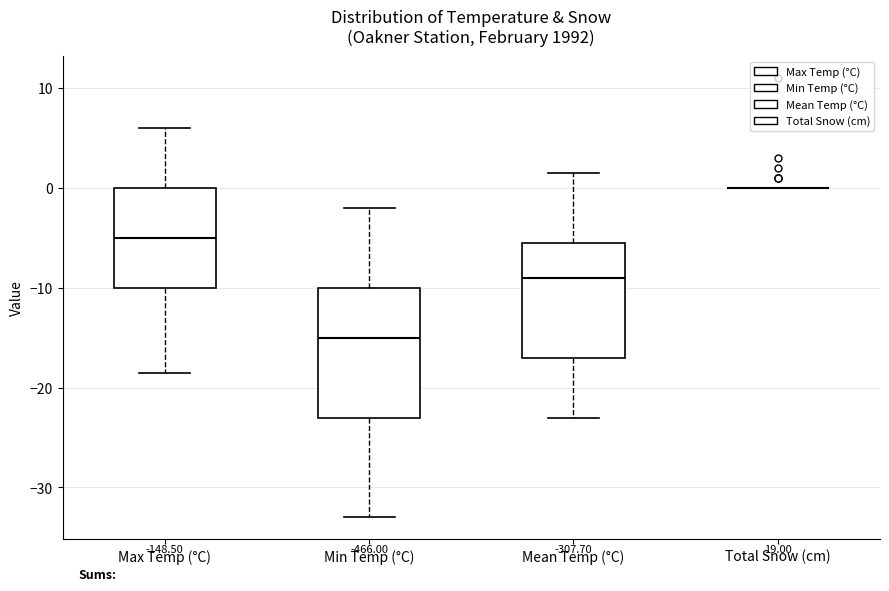

Where does the median line of the box for Min Temp (°C) sit on the y-axis? The values are not printed on the chart, so give them approximately, as read against the axis.

-15